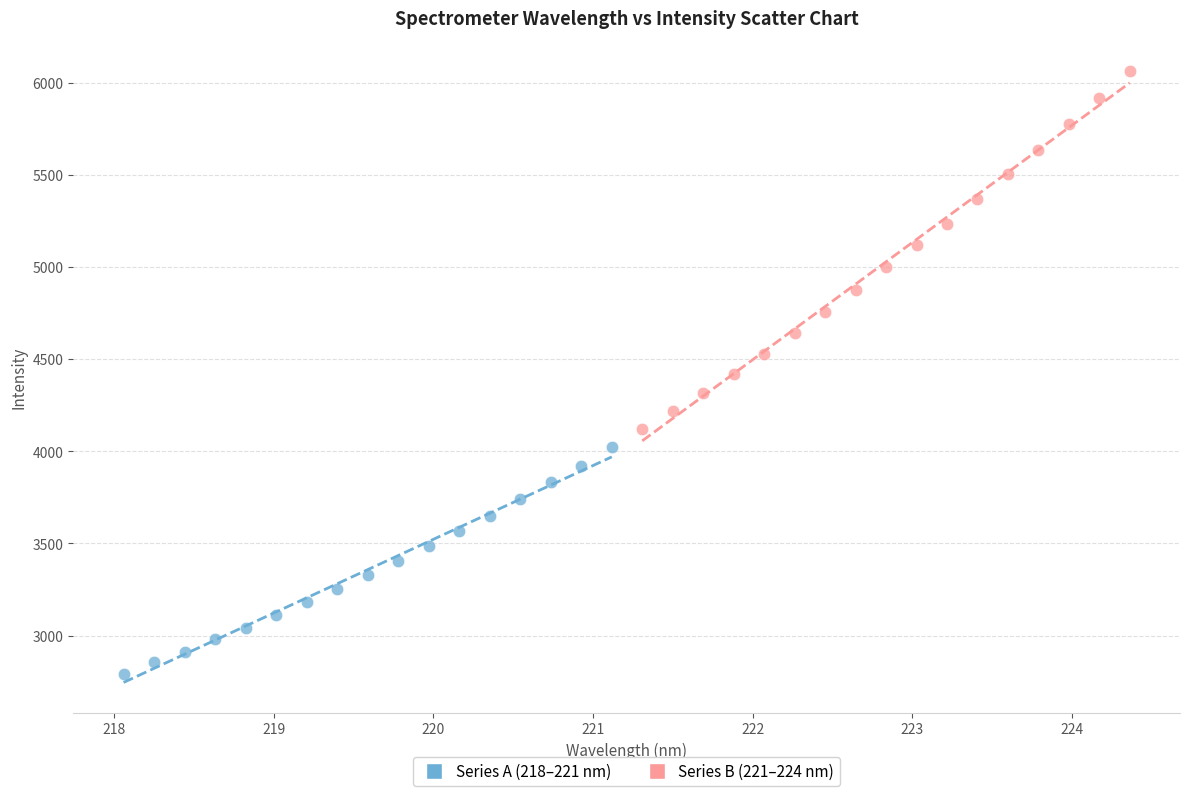

Which series has the widest spread of Y values?

Series B (221–224 nm)